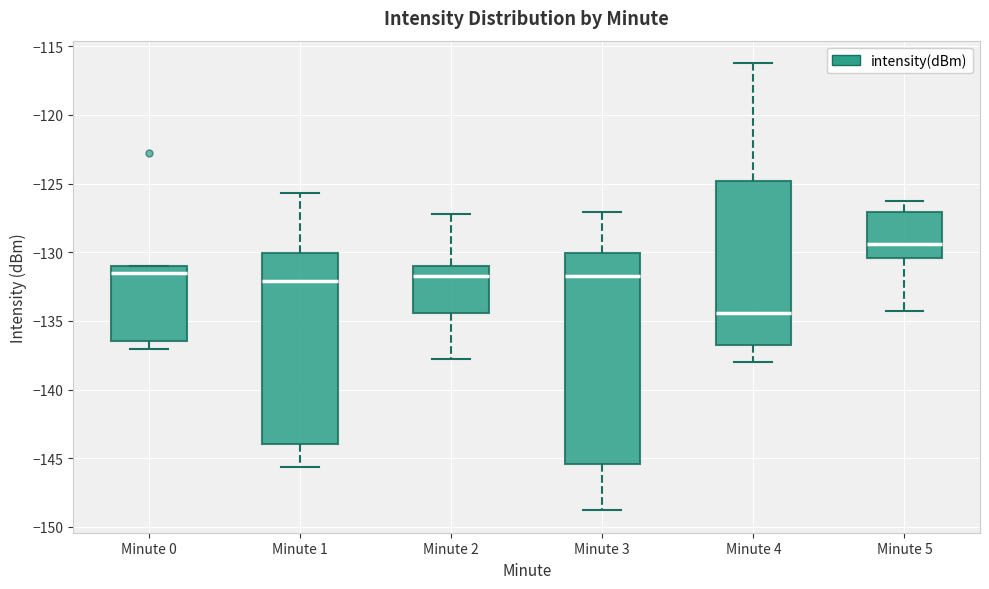

Reading left to right, read every box against the y-axis: the position of its median line, the range the box covers, and the ends of its whiskers. The values are not printed on the chart, so give them approximately, as read against the axis.

Minute 0: median -131.5, box -136.5 to -131.0, whiskers -137.0 to -131.0
Minute 1: median -132.0, box -144.0 to -130.0, whiskers -145.5 to -125.5
Minute 2: median -132.0, box -134.5 to -131.0, whiskers -138.0 to -127.0
Minute 3: median -131.5, box -145.5 to -130.0, whiskers -149.0 to -127.0
Minute 4: median -134.5, box -136.5 to -125.0, whiskers -138.0 to -116.0
Minute 5: median -129.5, box -130.5 to -127.0, whiskers -134.5 to -126.5